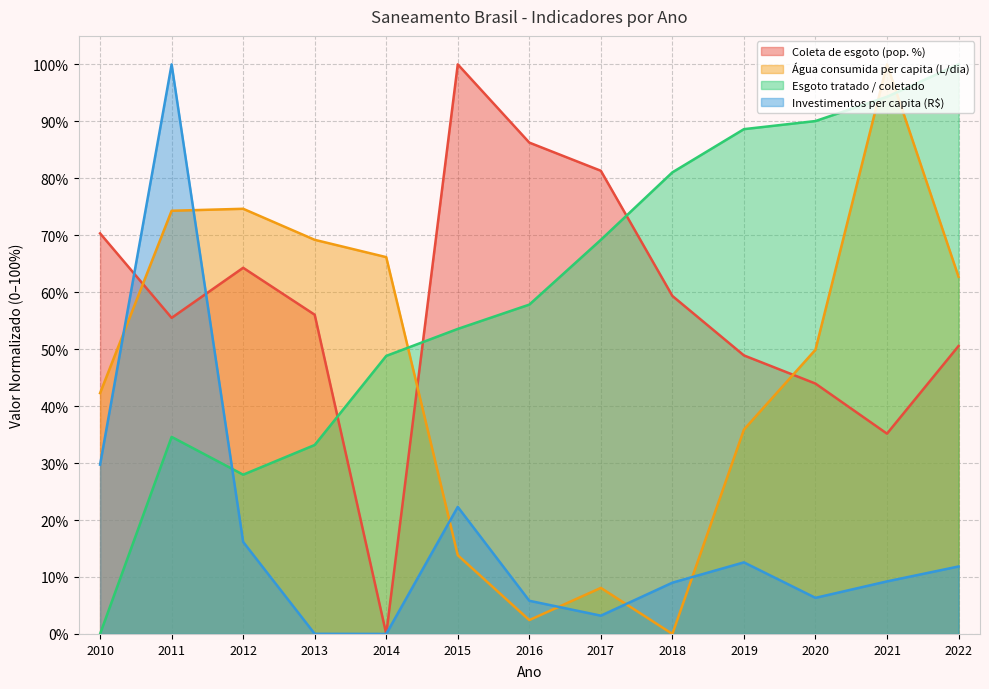

What is the sum of the Razão entre volume de esgoto tratado e coletado values at 2022 and 2011?

1.3